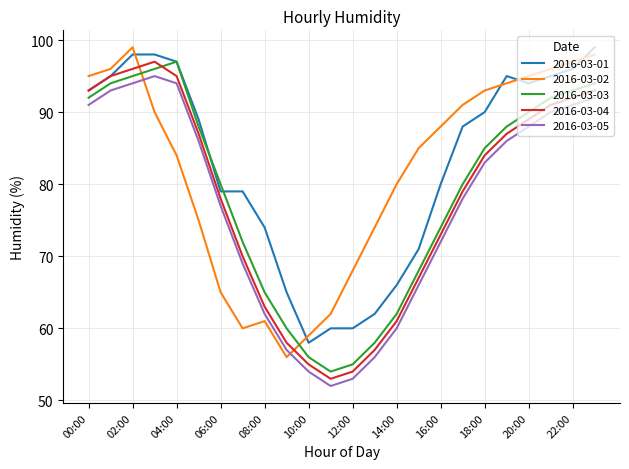

True or false: 2016-03-02 and 2016-03-01 intersect in this chart.

True